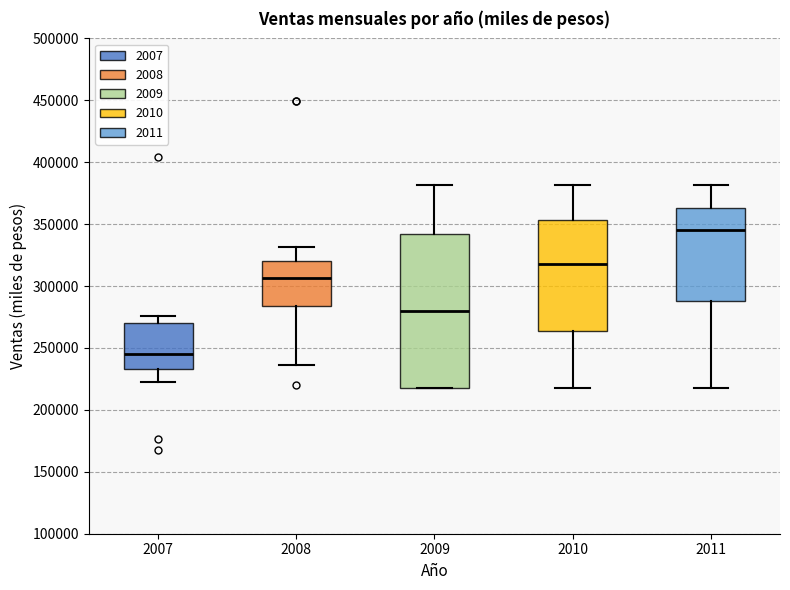

Where does the upper whisker of the box at x = 2011 end on the y-axis? The values are not printed on the chart, so give them approximately, as read against the axis.

380000